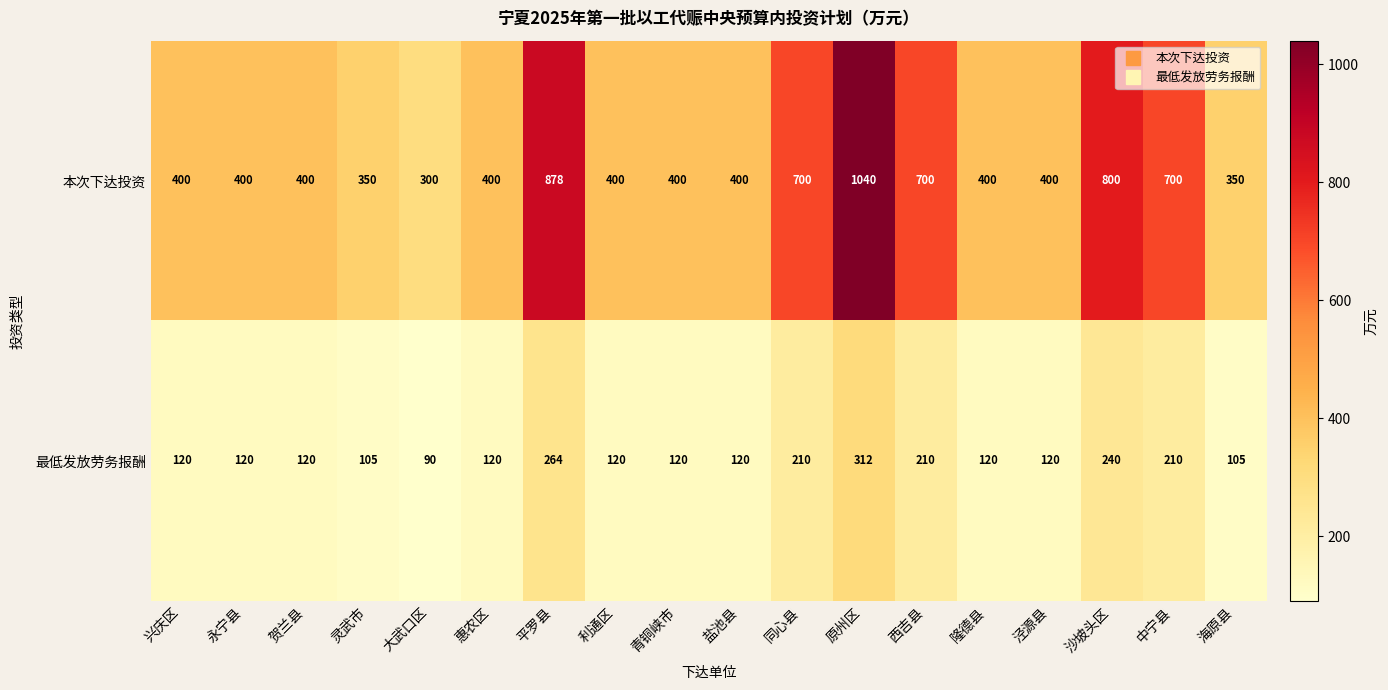

What is the difference between the highest and lowest values at 西吉县?

490